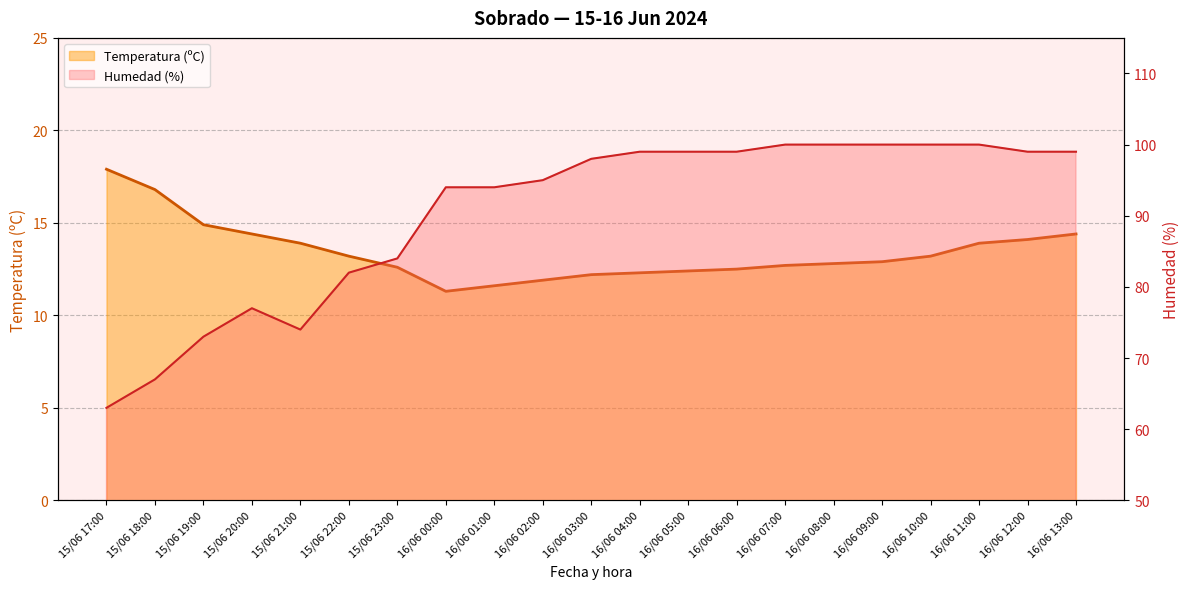

At which category is the sum across all series the highest?

16/06 11:00